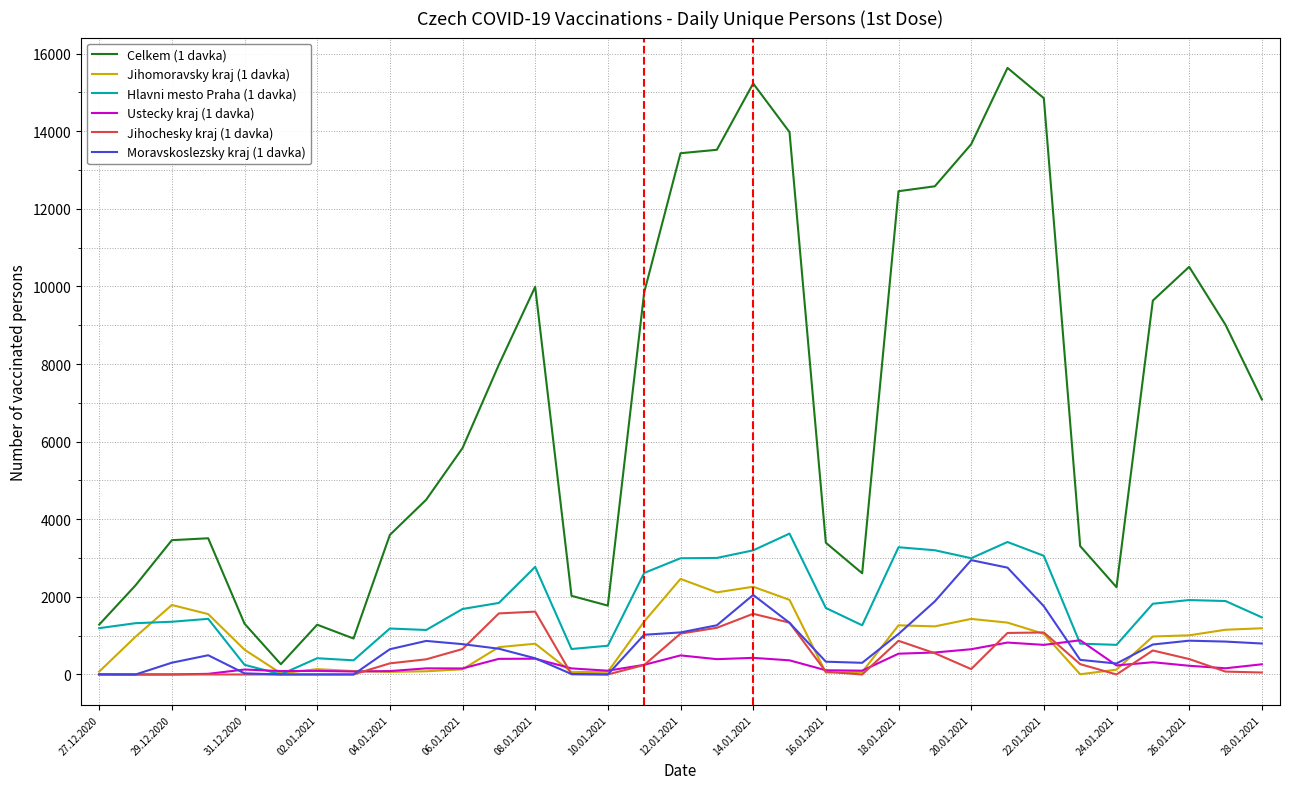

What is the maximum value shown in the chart?

15629